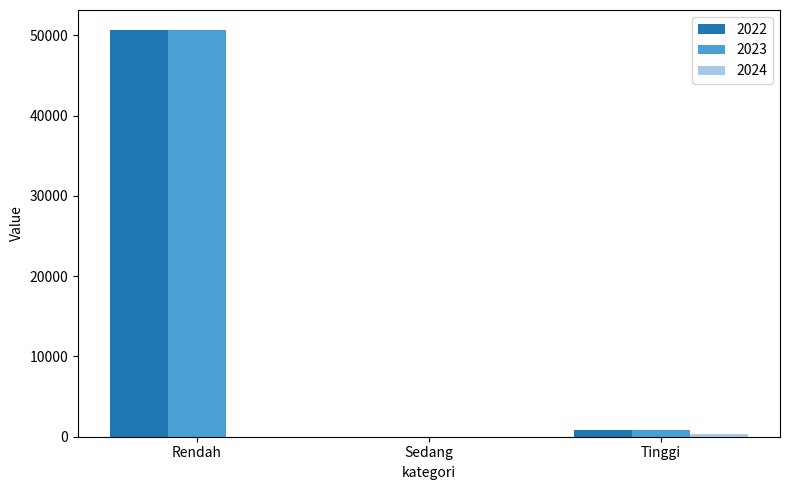

At which category is the sum across all series the highest?

Rendah